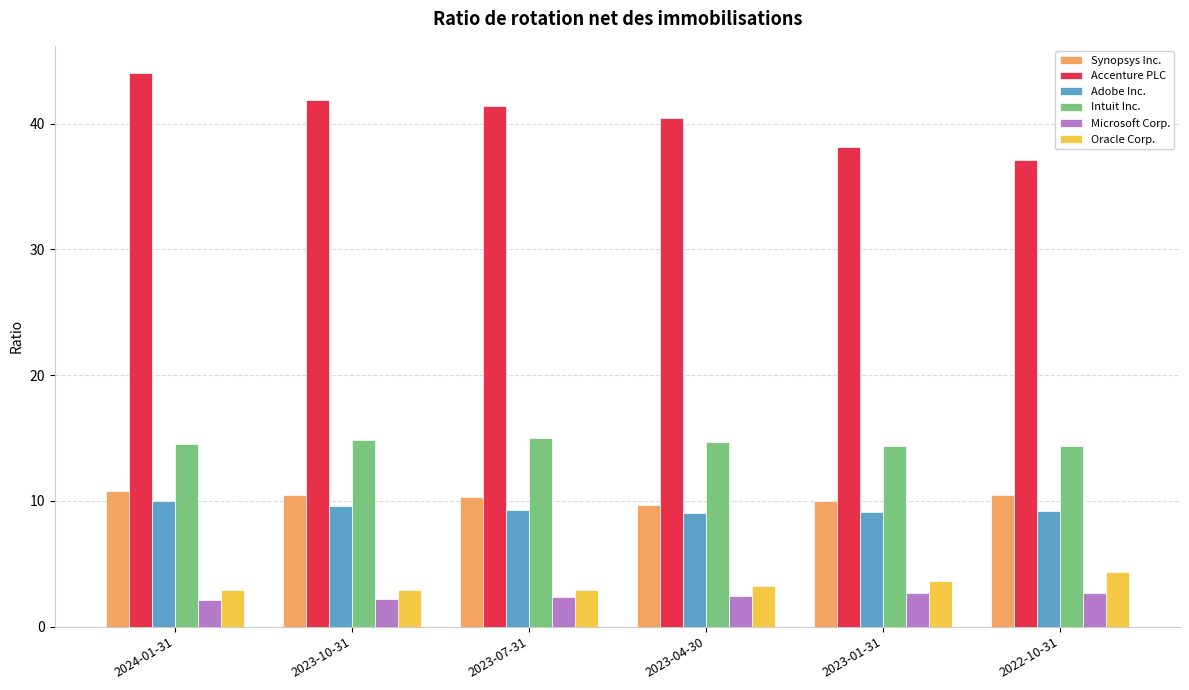

What is the difference between the Accenture PLC values at 2023-10-31 and 2023-01-31?

3.7